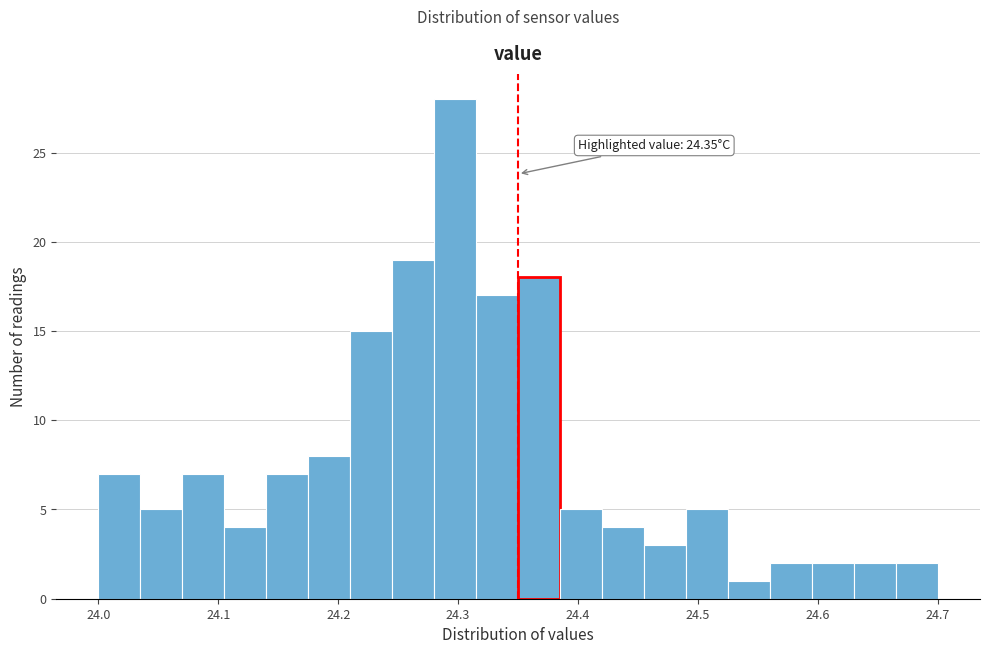

Around what value on the x-axis is the tallest bar? Give the approximate position of its centre, as read against the axis.

24.30